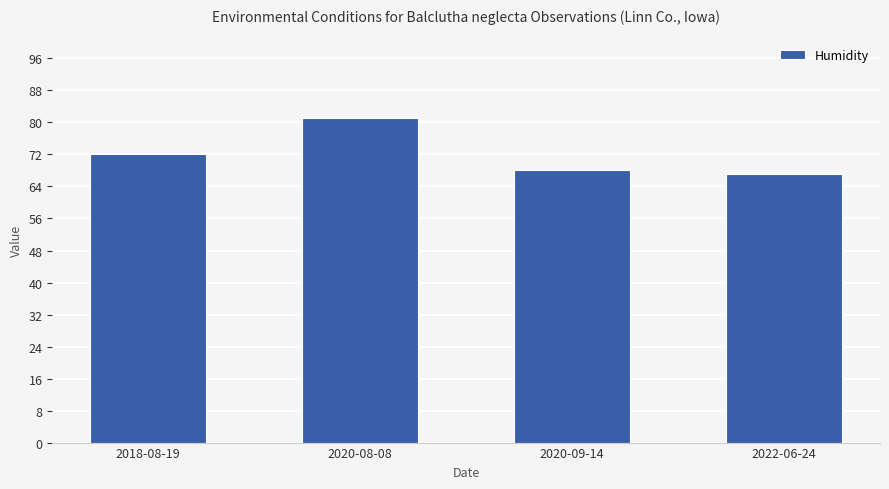

Which label corresponds to the smallest value in the chart?

2022-06-24